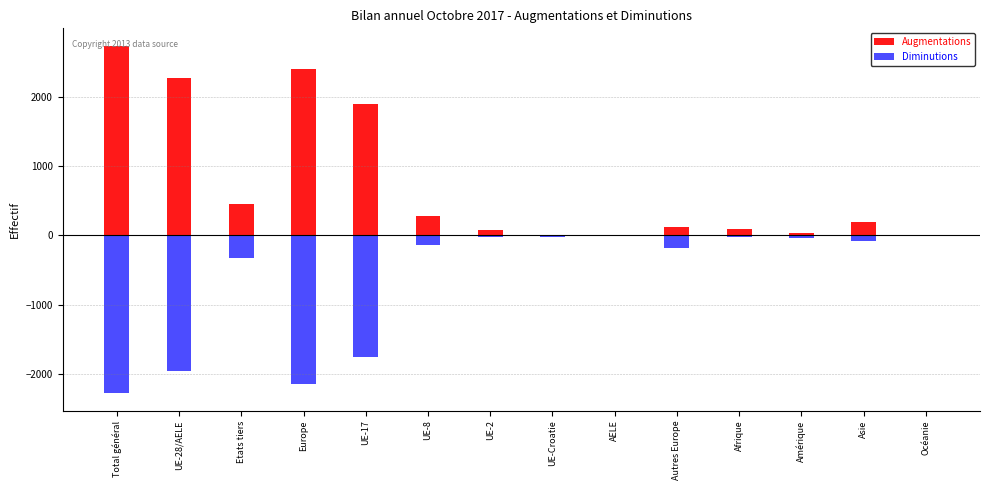

What is the average value of the Augmentations series?

757